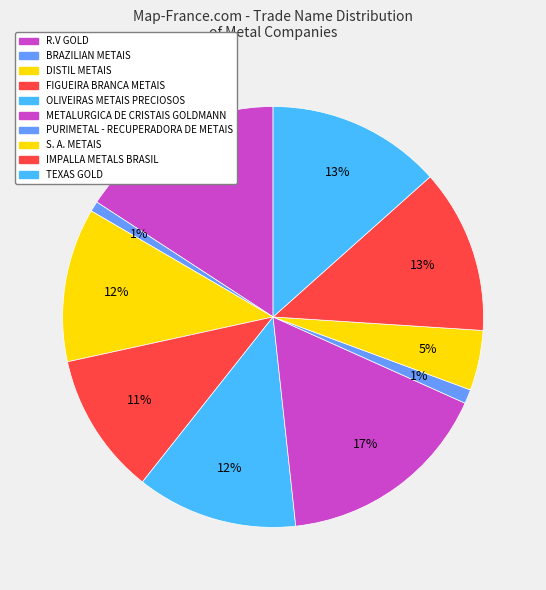

To the nearest percent, what percentage of the pie is TEXAS GOLD?

13%